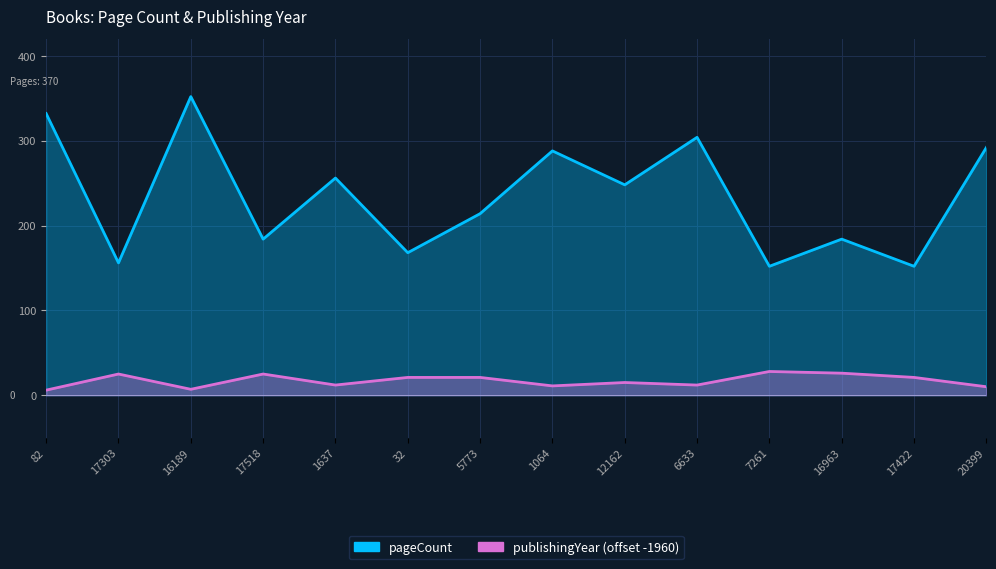

What are all the series names shown in the legend?

pageCount, publishingYear